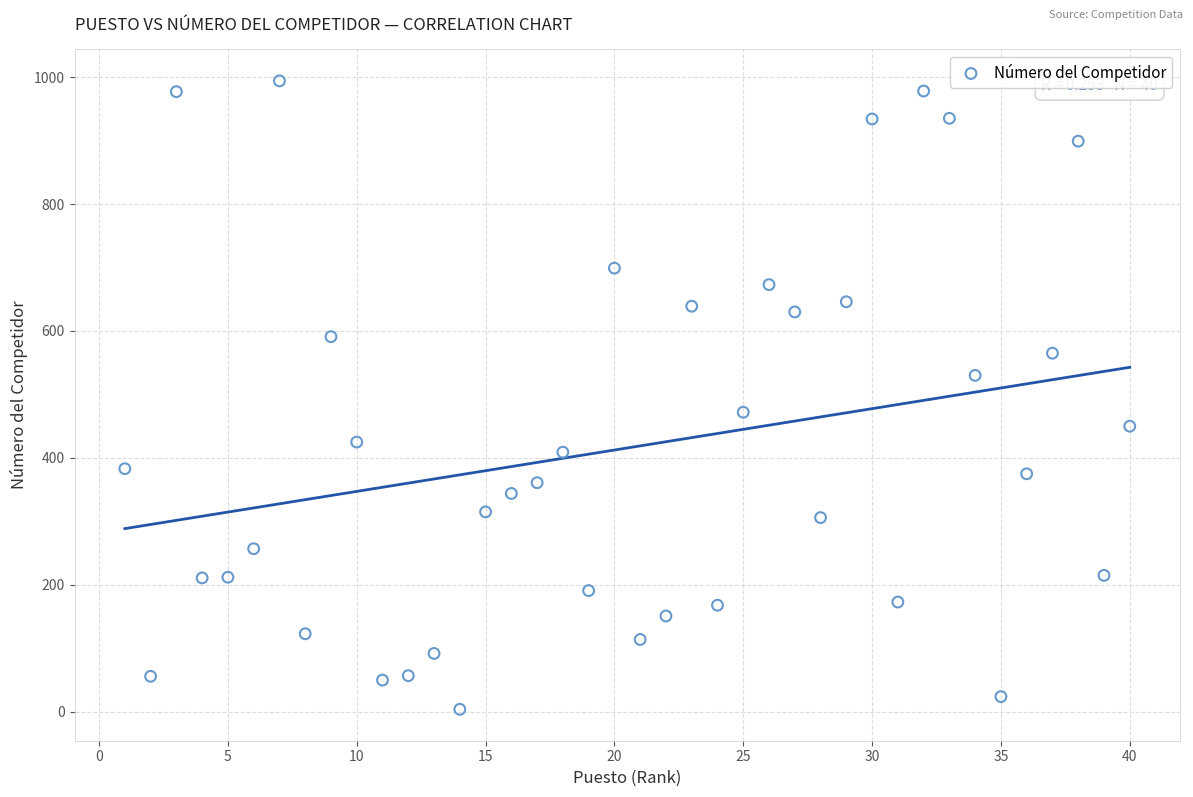

What is the range of Y values (max minus min)?

990